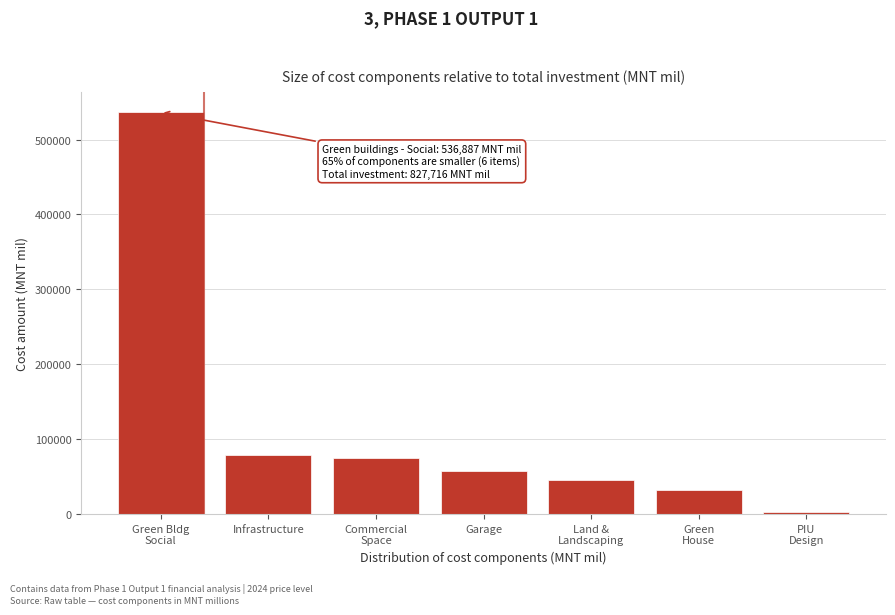

Reading left to right, list all the values displayed in this chart.

536887.2	77968.3	75189.3	56991.5	45221.7	32482.3	2975.3